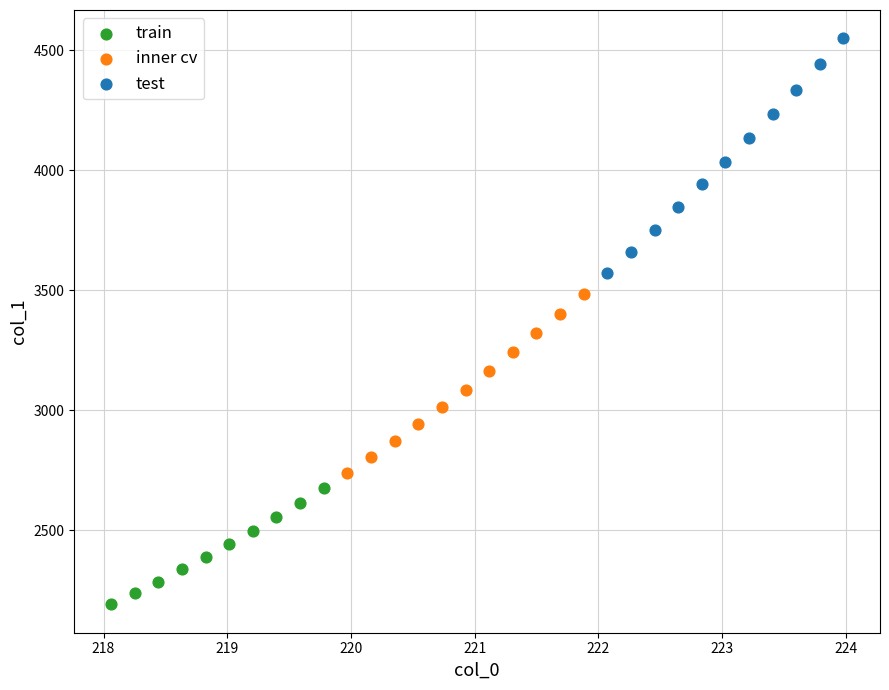

Which series reaches the maximum Y coordinate?

test